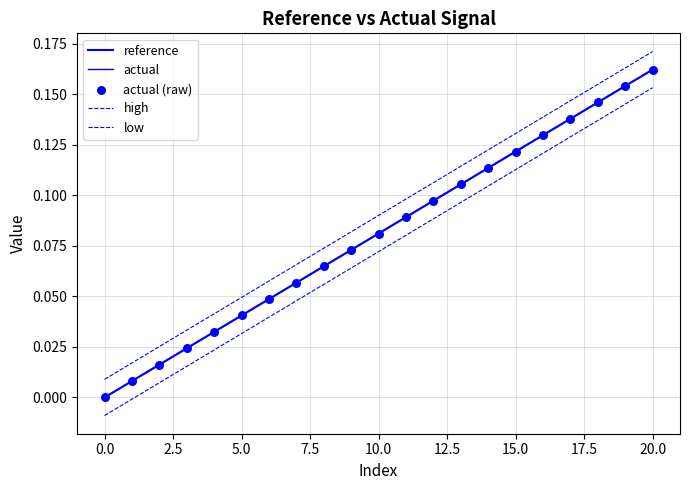

At how many categories does at least one series exceed 0?

21